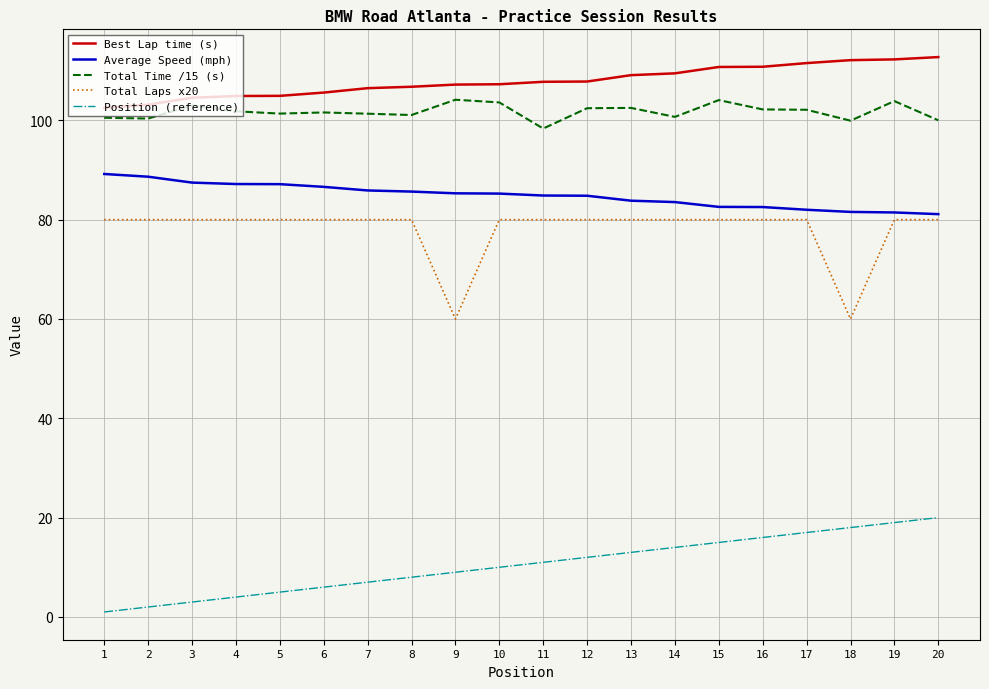

True or false: Total Laps x20 has a value of 44.2 at 5.

False